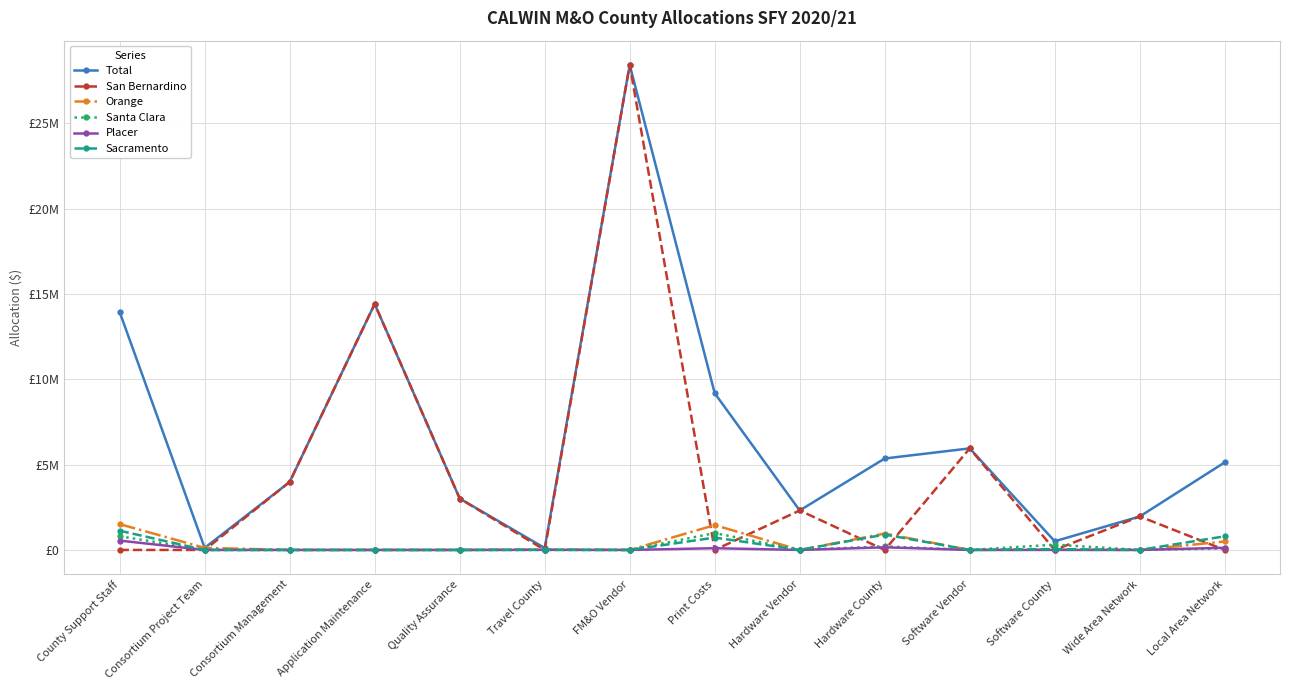

What is the difference between the second highest and second lowest values in the Santa Clara series?

804380